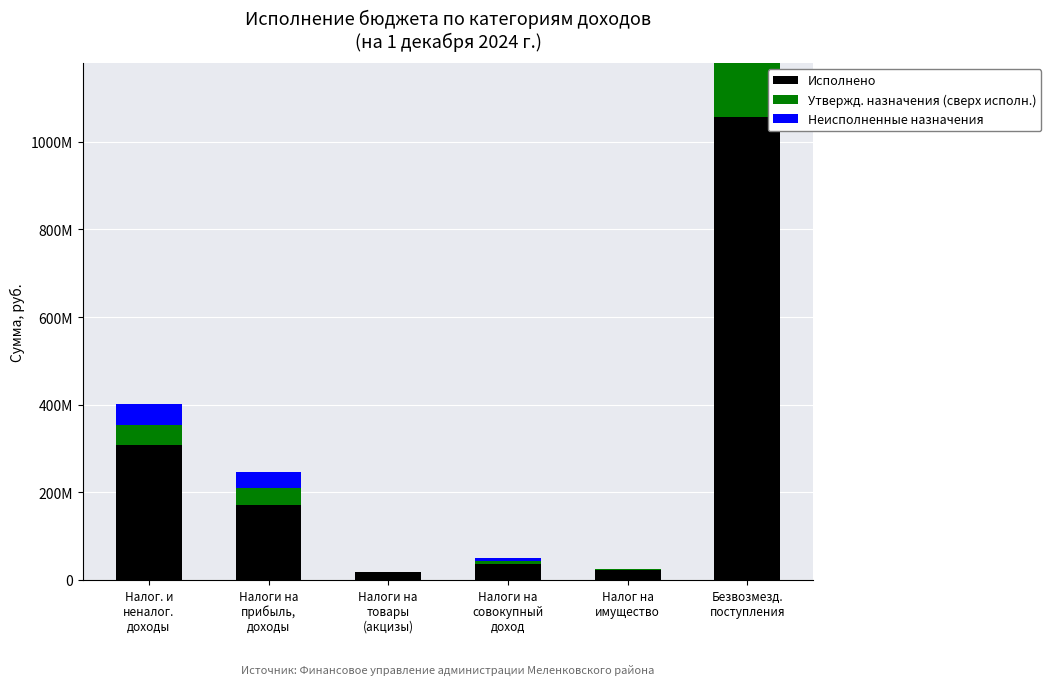

Does the chart contain stacked bars?

Yes